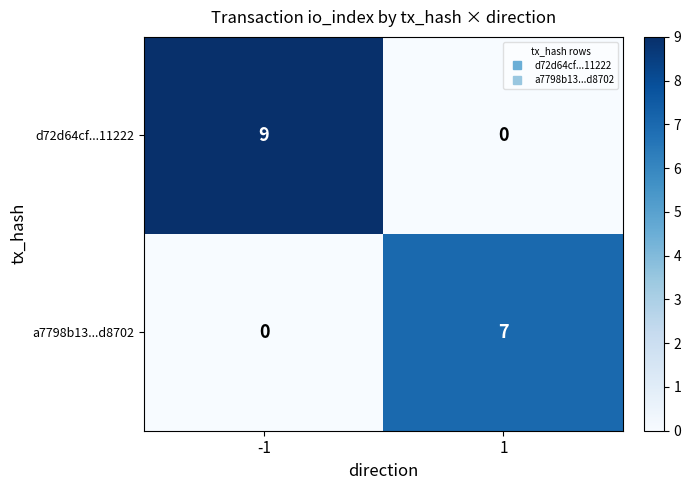

Which series has the largest total across all categories?

d72d64cf...11222